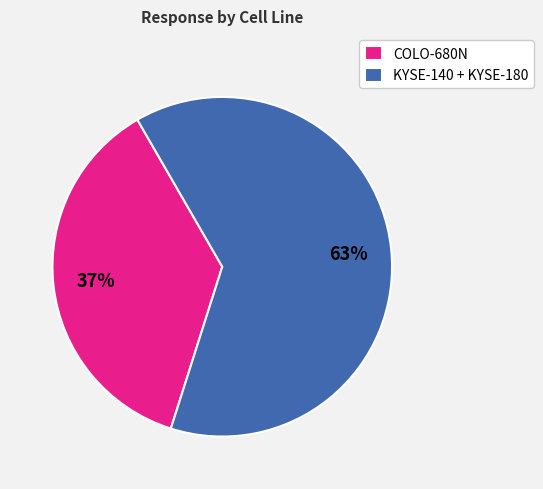

How many slices are in this pie chart?

2